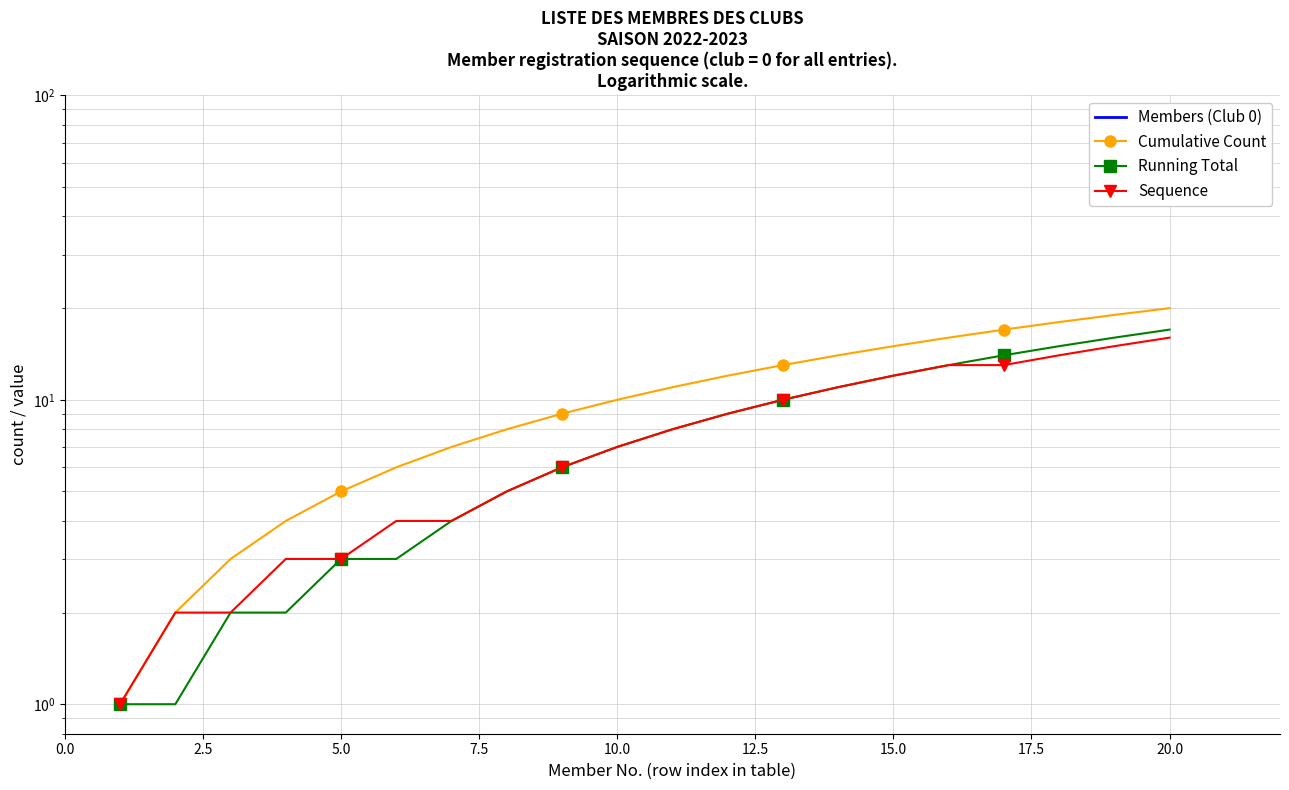

What is the greatest value displayed?

20.0